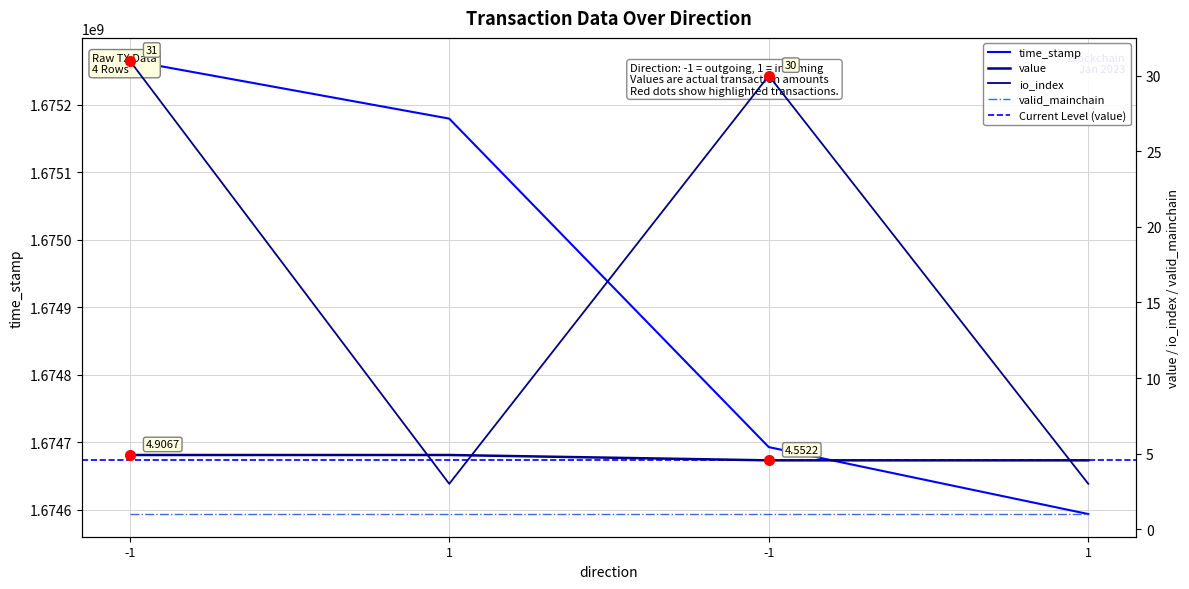

Rank the series by their maximum value, from lowest to highest.

value, io_index, time_stamp